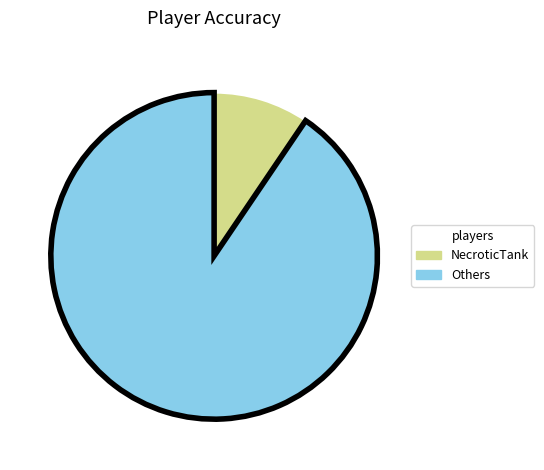

Is there any slice that represents more than half of the pie?

Yes